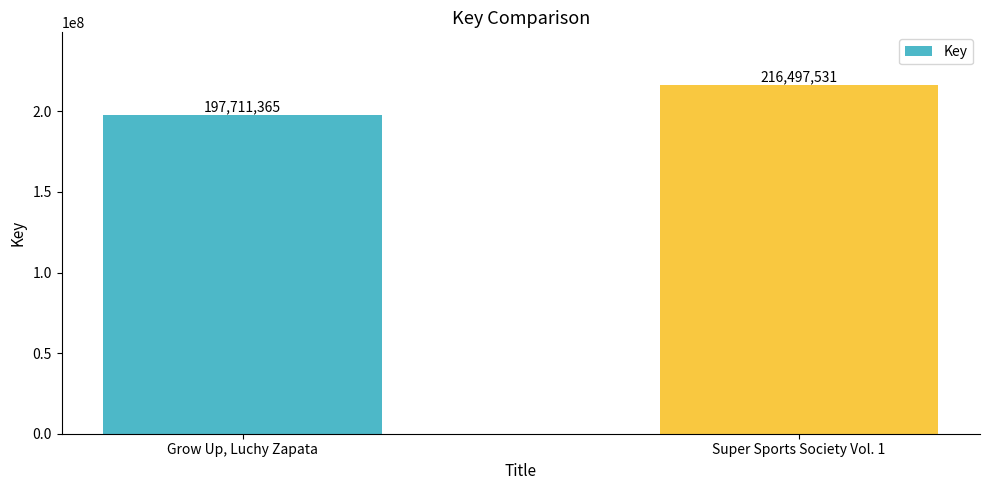

What is the label of the 2nd bar from the right?

Grow Up, Luchy Zapata